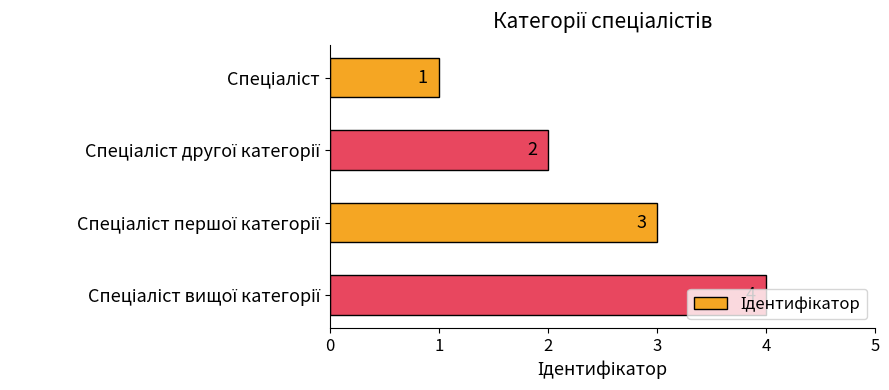

What is the greatest value displayed?

4